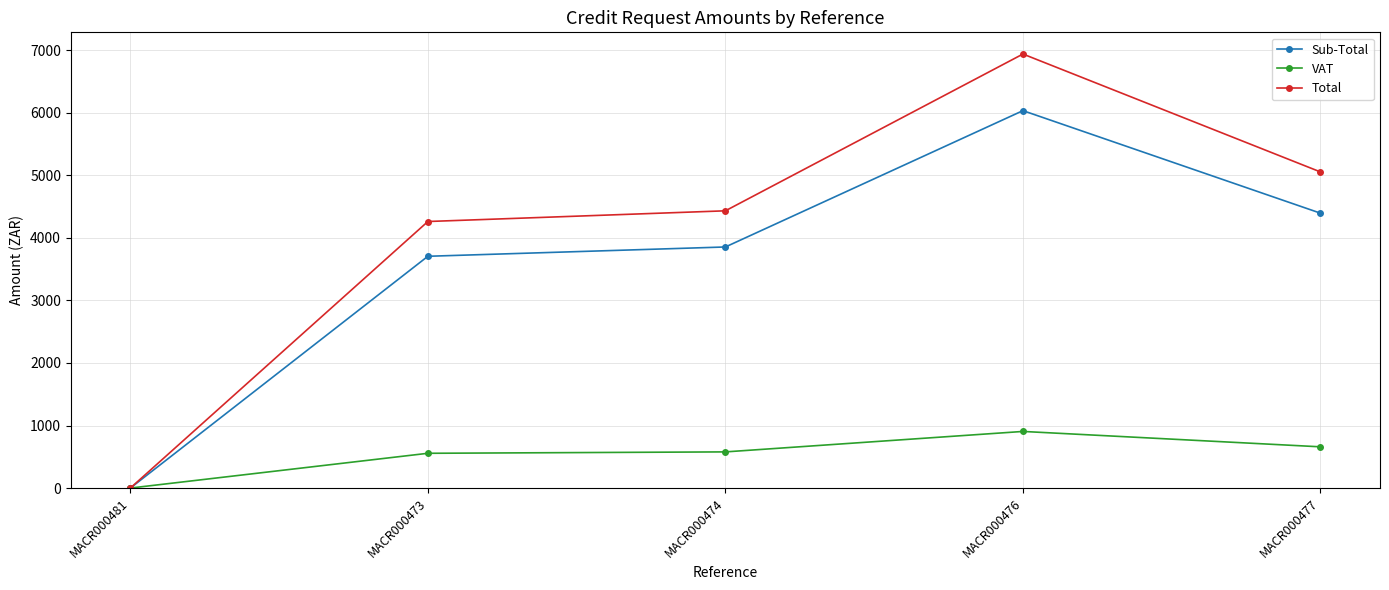

What is the average value of the Sub-Total series?

3598.1